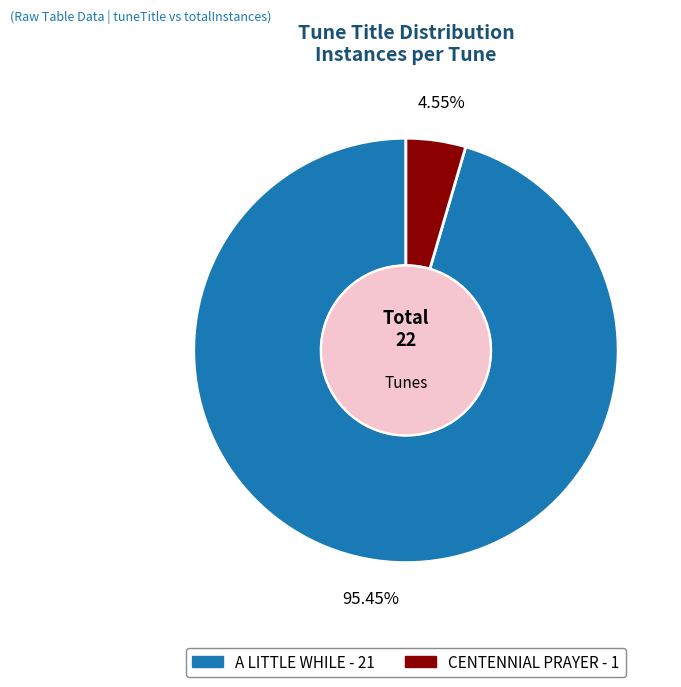

Is A LITTLE WHILE the majority of the pie?

Yes